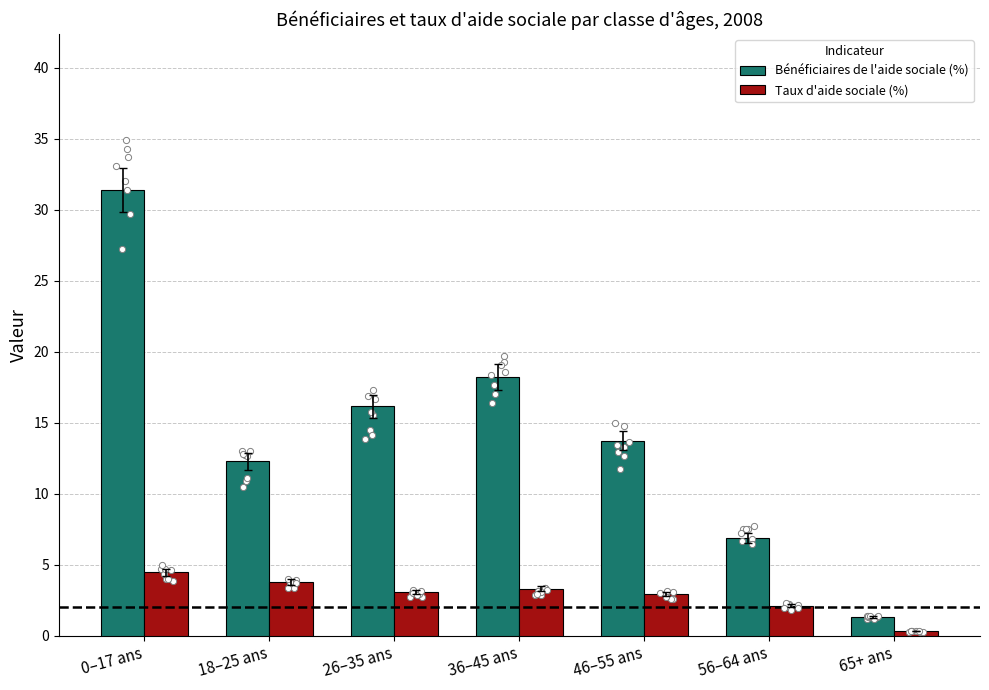

What are all the series names shown in the legend?

Bénéficiaires de l'aide sociale (%), Taux d'aide sociale (%)